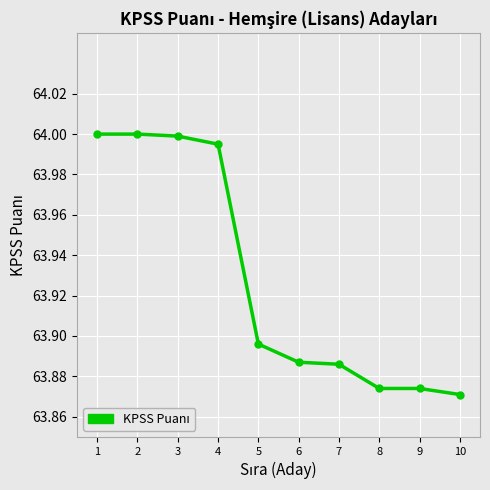

Approximately how many times larger is the value at 6 compared to 9?

1.0